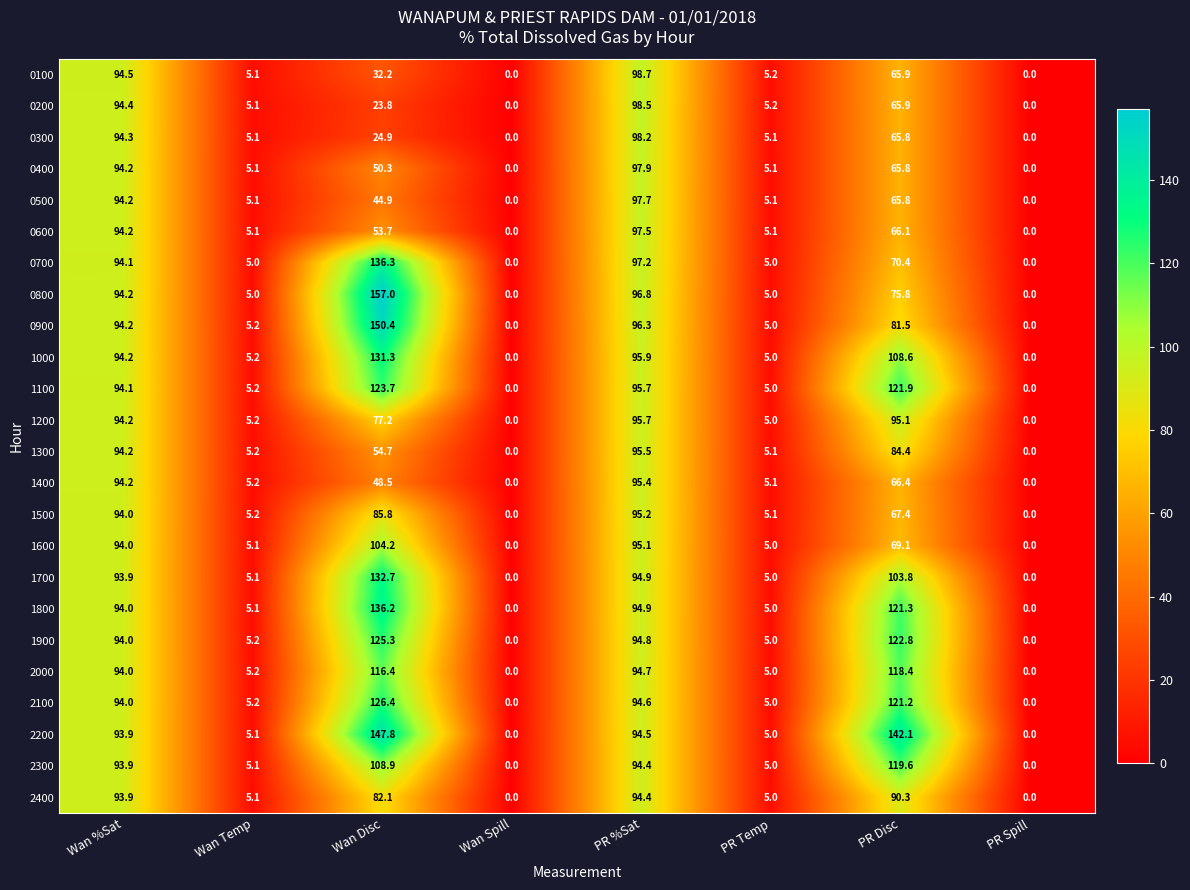

What is the difference between the maximum and second lowest values in the 0100 series?

98.7